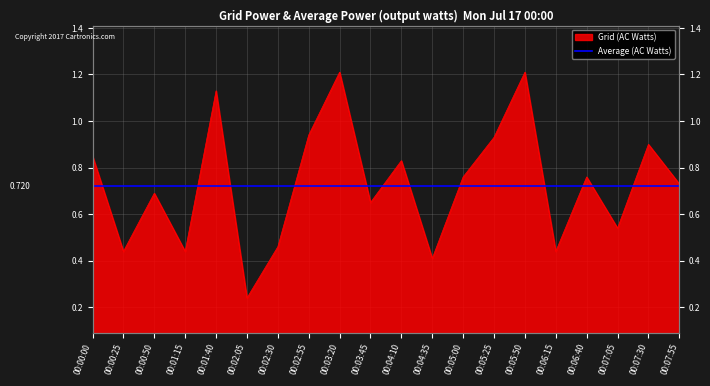

Which label corresponds to the largest value in the chart?

00:03:20